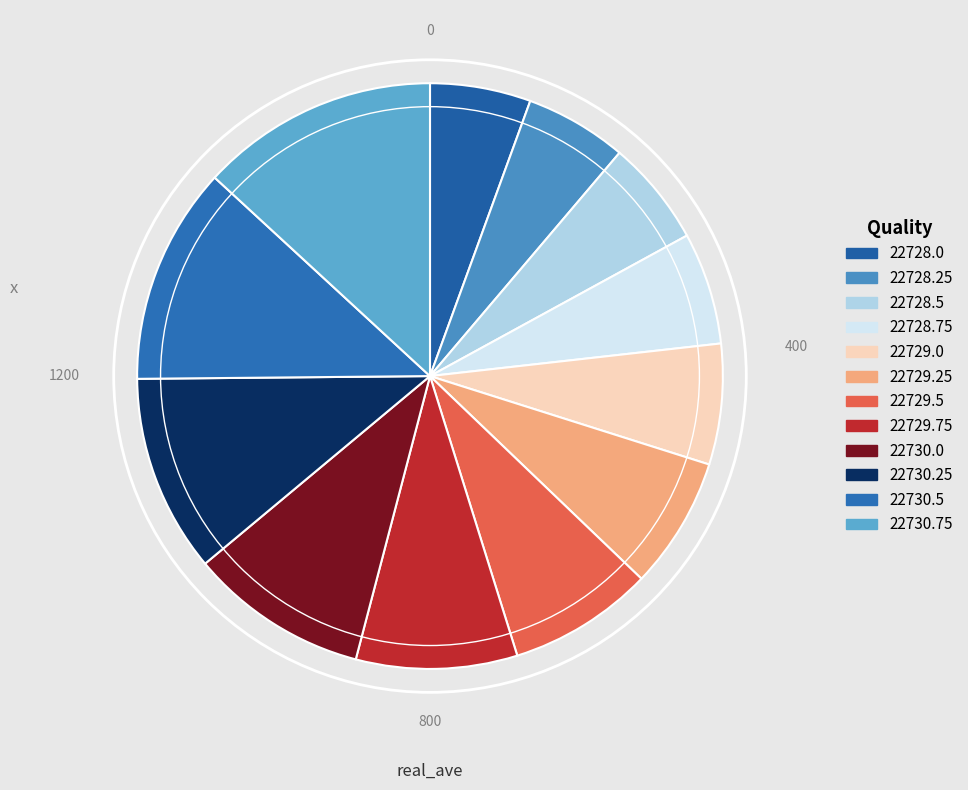

How many slices are in this pie chart?

12